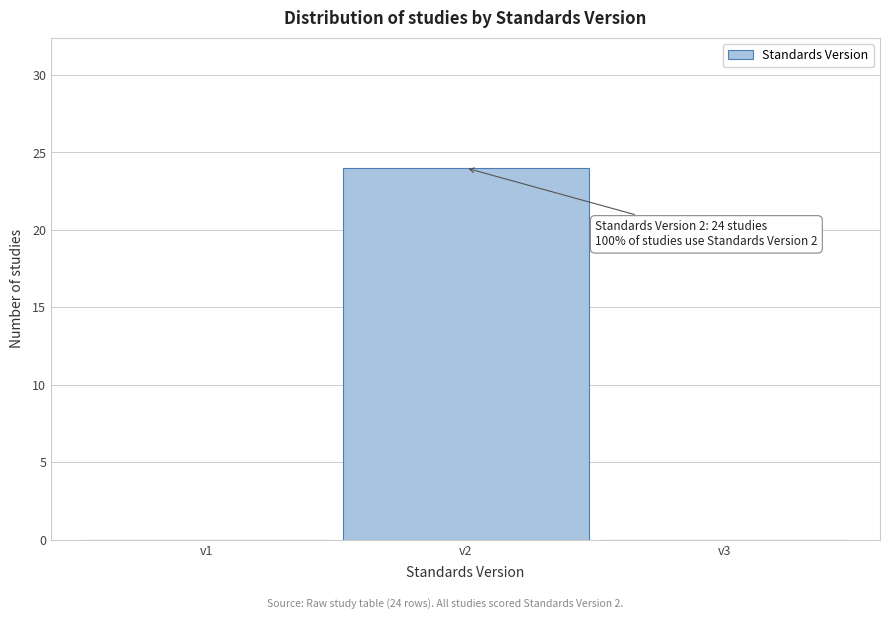

Over which range of the x-axis is the bar tallest?

1.5 to 2.5